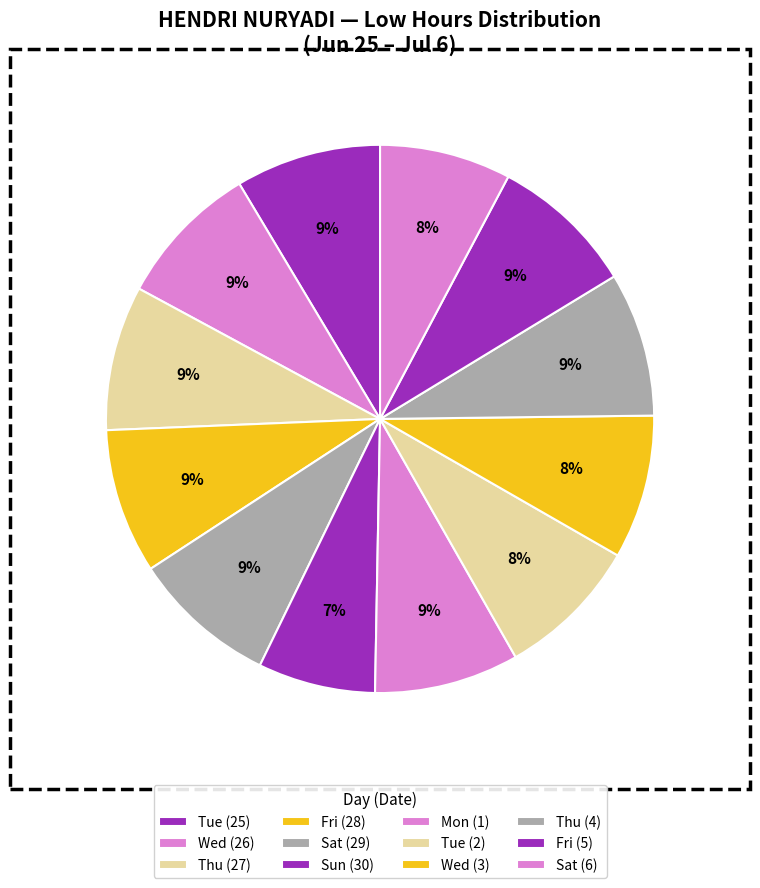

What portion of the pie excludes Tue (2)?

91.5%